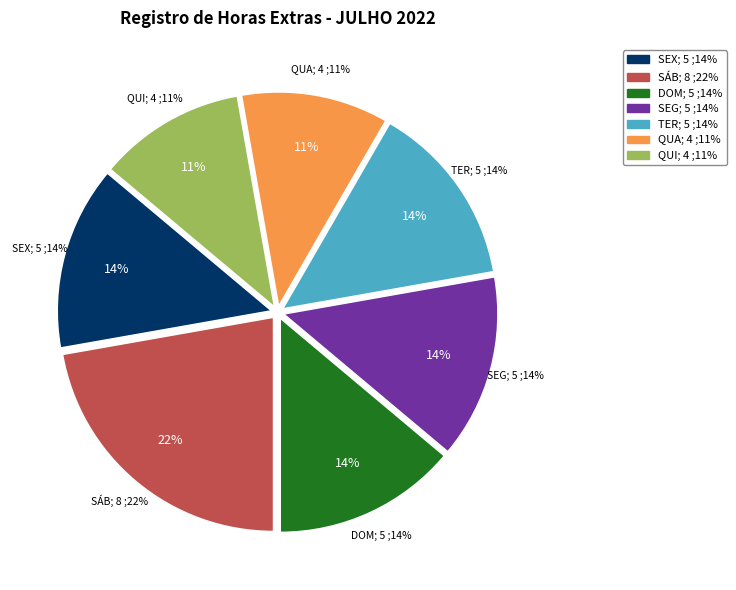

What is the largest slice in the pie chart?

SÁBADO